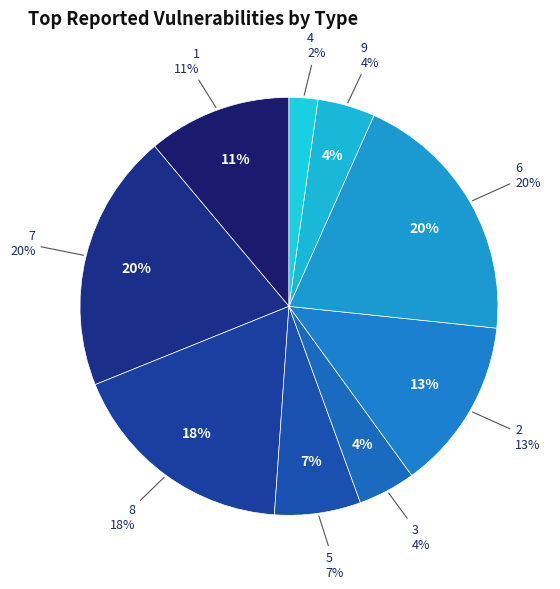

Does 1 account for over 50% of the chart?

No